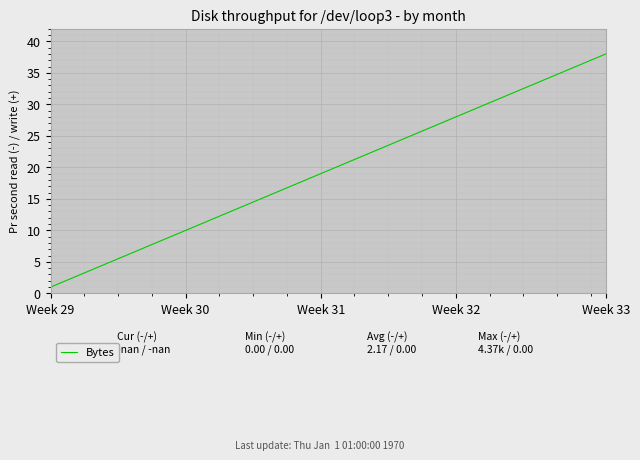

What is the maximum value shown in the chart?

38